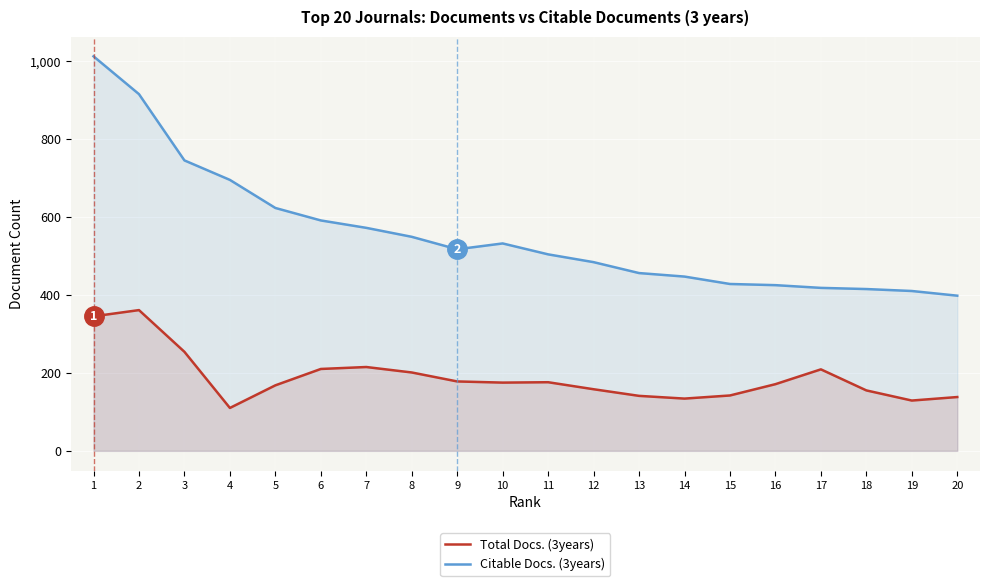

What is the value of the Citable Docs. (3years) point at the 20th from the left?

398